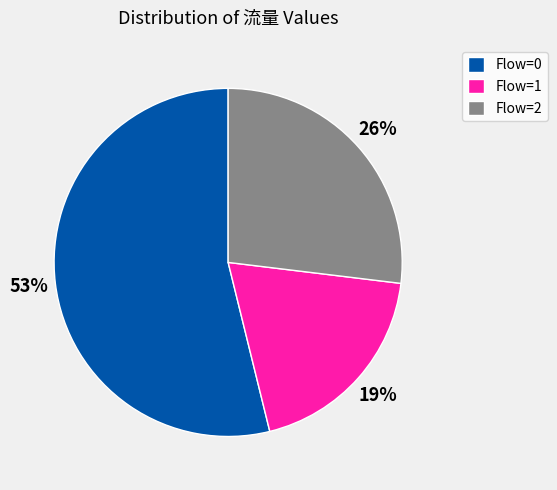

Is the sum of 3 and 13 greater than half?

No